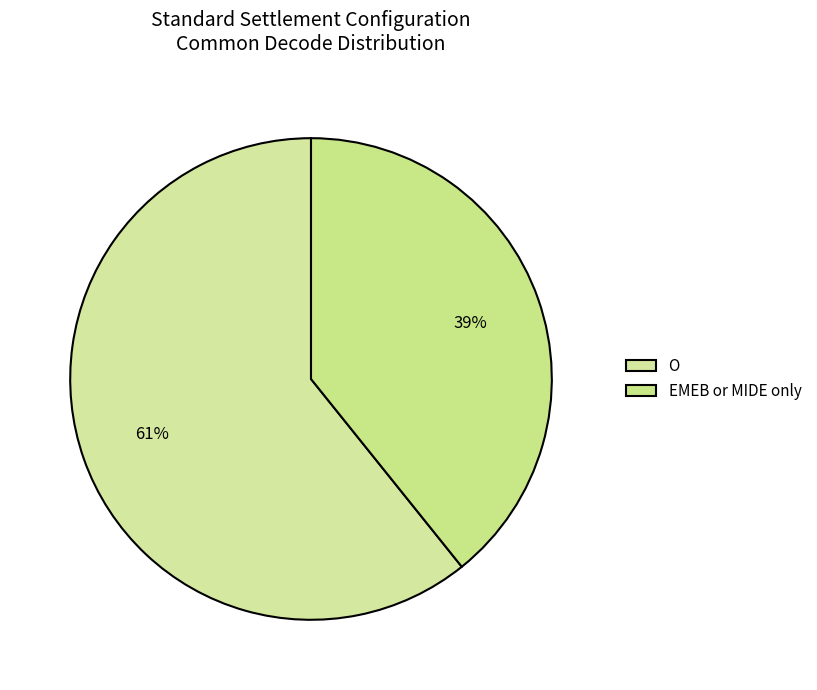

To the nearest percent, what portion does EMEB or MIDE only represent?

39%